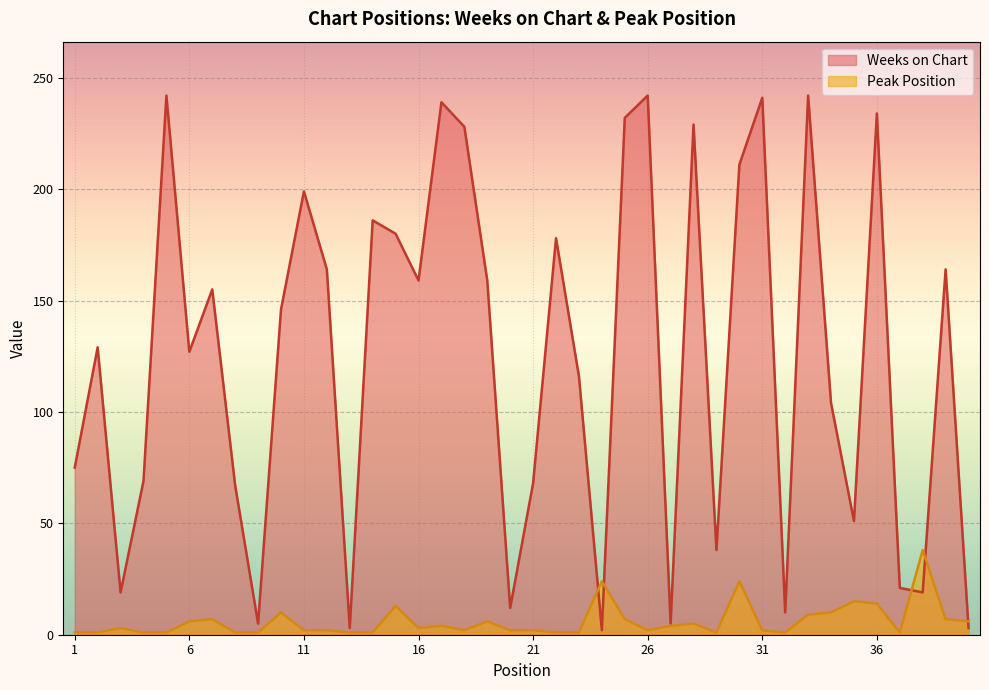

What value does the Peak Position series have at 17, to the nearest 5?

5